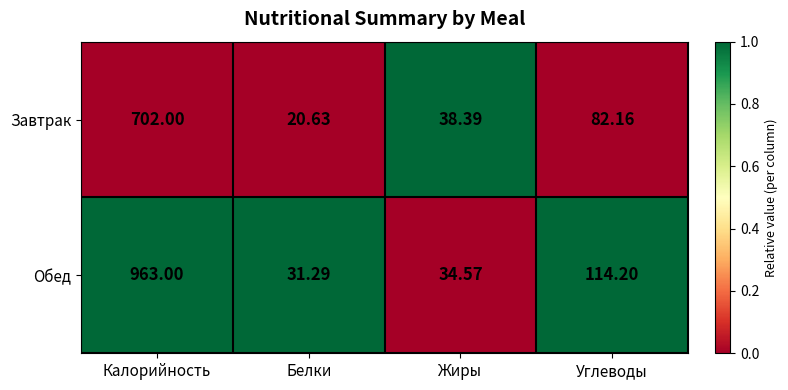

Which series has the largest range (max minus min)?

Обед